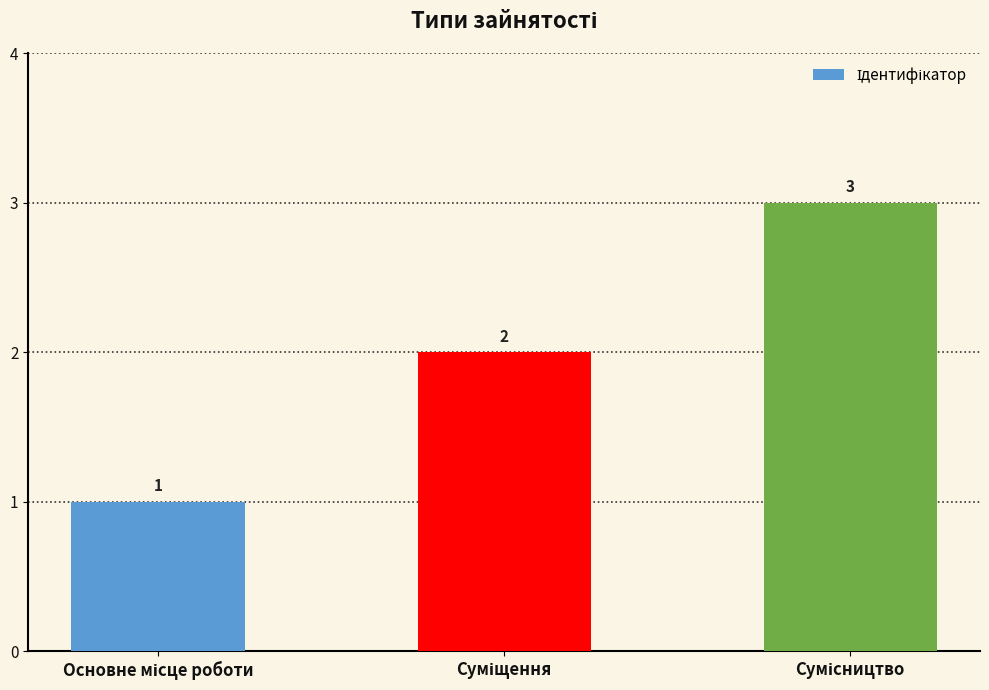

Reading left to right, what are all the values shown in this chart?

1	2	3